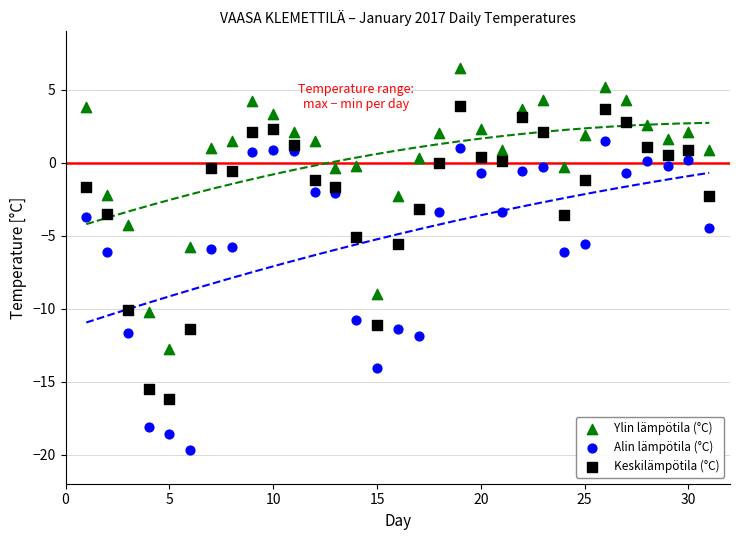

Which series has the largest Y range (max minus min)?

Alin lämpötila (°C)